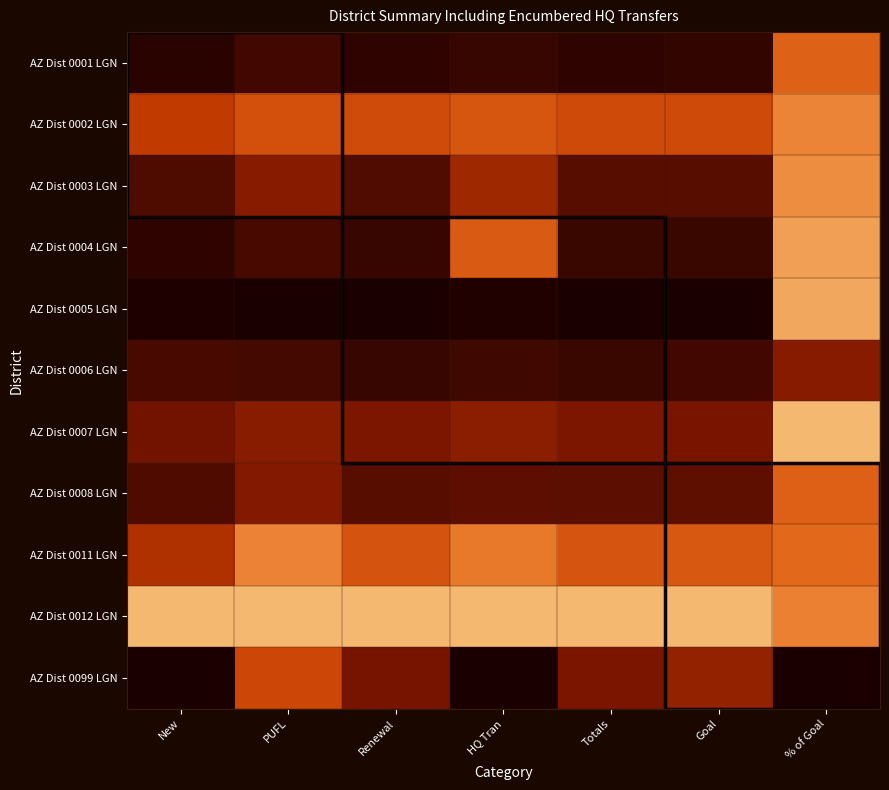

Reading left to right, extract all data points from this chart.

AZ Dist 0001 LGN: New=0.0	PUFL=0.1	Renewal=0.1	HQ Tran=0.1	Totals=0.1	Goal=0.1	% of Goal=0.7
AZ Dist 0002 LGN: New=0.5	PUFL=0.6	Renewal=0.6	HQ Tran=0.6	Totals=0.6	Goal=0.6	% of Goal=0.8
AZ Dist 0003 LGN: New=0.1	PUFL=0.3	Renewal=0.1	HQ Tran=0.4	Totals=0.2	Goal=0.2	% of Goal=0.9
AZ Dist 0004 LGN: New=0.1	PUFL=0.1	Renewal=0.1	HQ Tran=0.6	Totals=0.1	Goal=0.1	% of Goal=0.9
AZ Dist 0005 LGN: New=0.0	PUFL=0.0	Renewal=0.0	HQ Tran=0.0	Totals=0.0	Goal=0.0	% of Goal=0.9
AZ Dist 0006 LGN: New=0.1	PUFL=0.1	Renewal=0.1	HQ Tran=0.1	Totals=0.1	Goal=0.1	% of Goal=0.3
AZ Dist 0007 LGN: New=0.2	PUFL=0.3	Renewal=0.3	HQ Tran=0.3	Totals=0.3	Goal=0.2	% of Goal=1.0
AZ Dist 0008 LGN: New=0.1	PUFL=0.3	Renewal=0.2	HQ Tran=0.2	Totals=0.2	Goal=0.2	% of Goal=0.7
AZ Dist 0011 LGN: New=0.4	PUFL=0.8	Renewal=0.6	HQ Tran=0.8	Totals=0.6	Goal=0.6	% of Goal=0.7
AZ Dist 0012 LGN: New=1.0	PUFL=1.0	Renewal=1.0	HQ Tran=1.0	Totals=1.0	Goal=1.0	% of Goal=0.8
AZ Dist 0099 LGN: New=0.0	PUFL=0.6	Renewal=0.2	HQ Tran=0.0	Totals=0.3	Goal=0.3	% of Goal=0.0